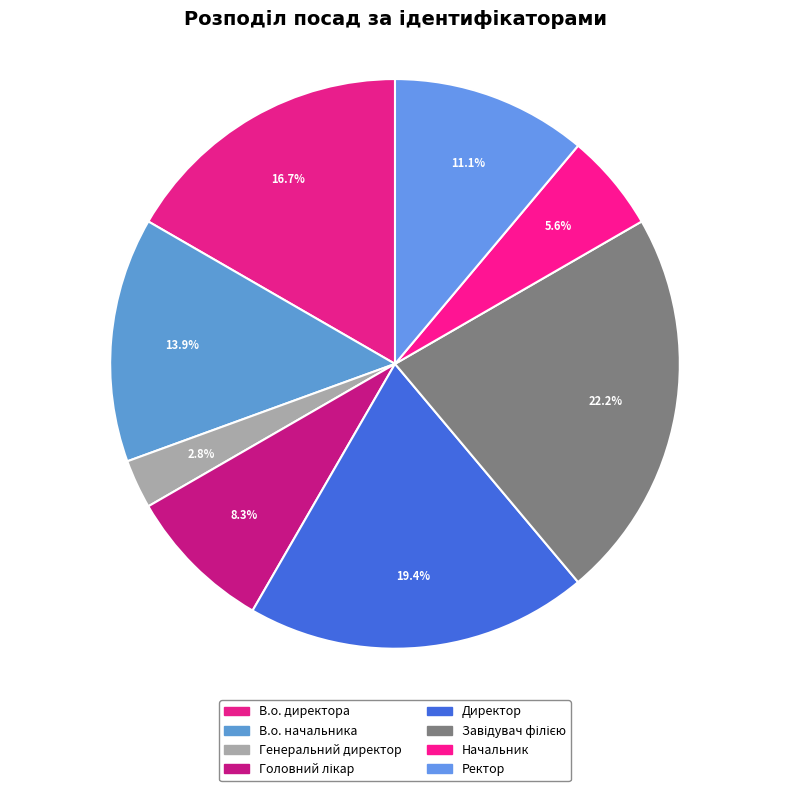

How many slices are in this pie chart?

8